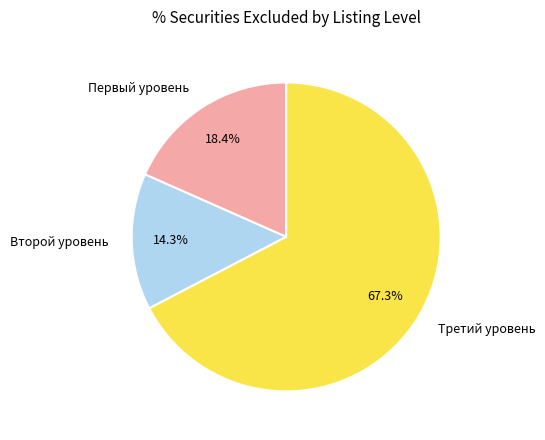

To the nearest percent, what is the difference between the Третий уровень and Второй уровень slice percentages?

53%